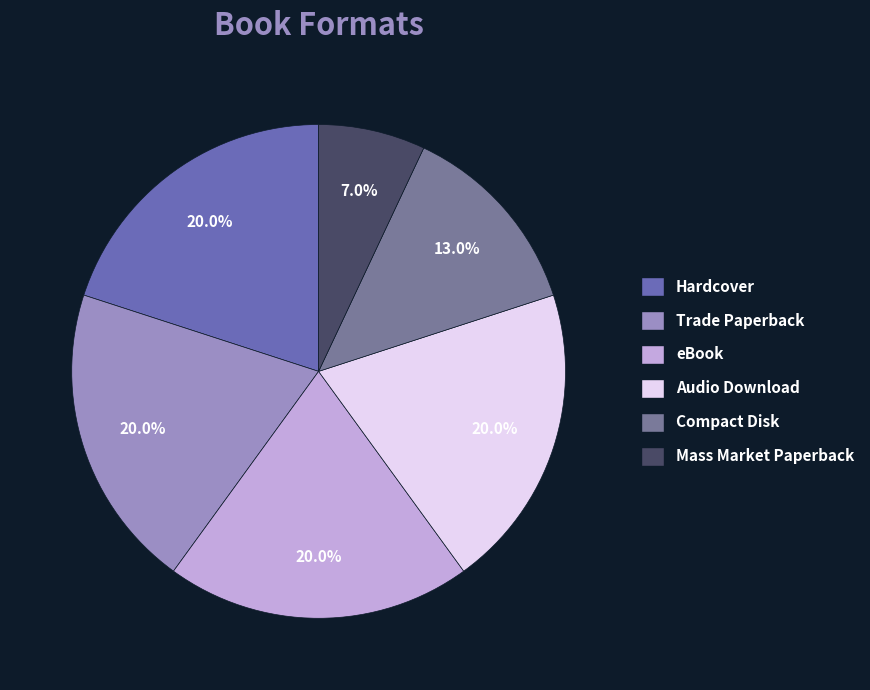

The Hardcover slice represents 5% of the pie. True or false?

False